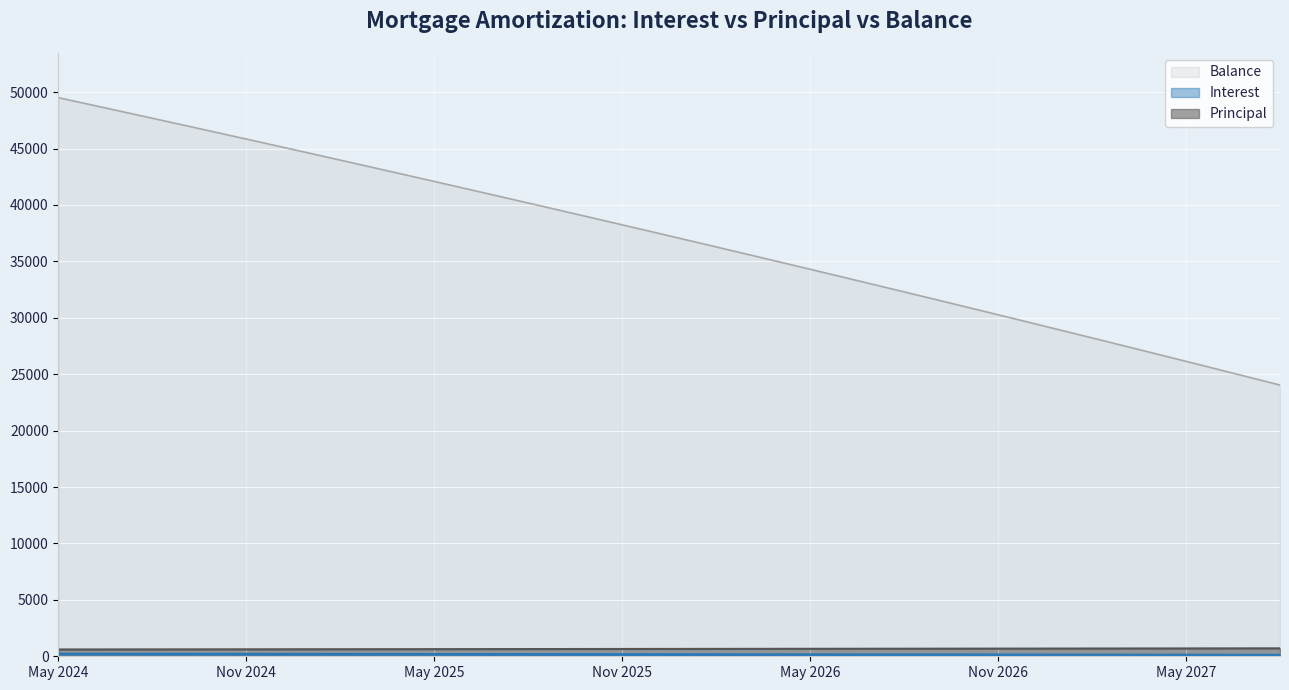

What is the maximum value shown in the chart?

49510.0